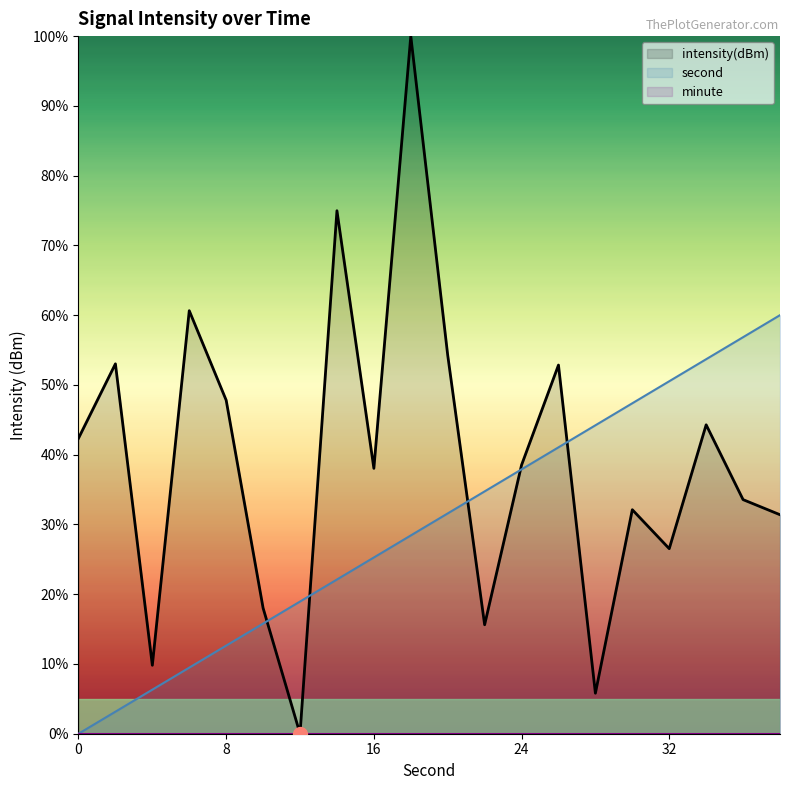

The value of second at 4 is 6.3. True or false?

True